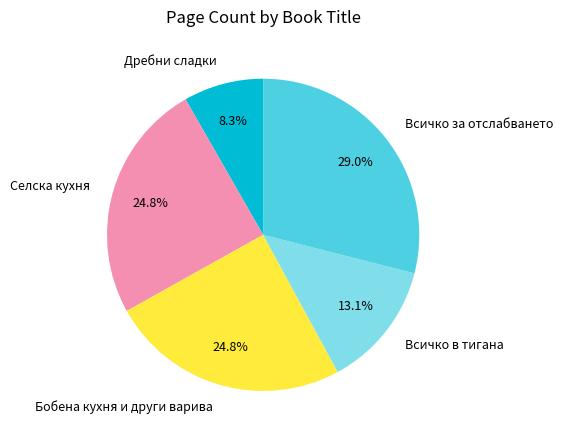

To the nearest percent, what is the difference between the largest and smallest slice percentages?

21%